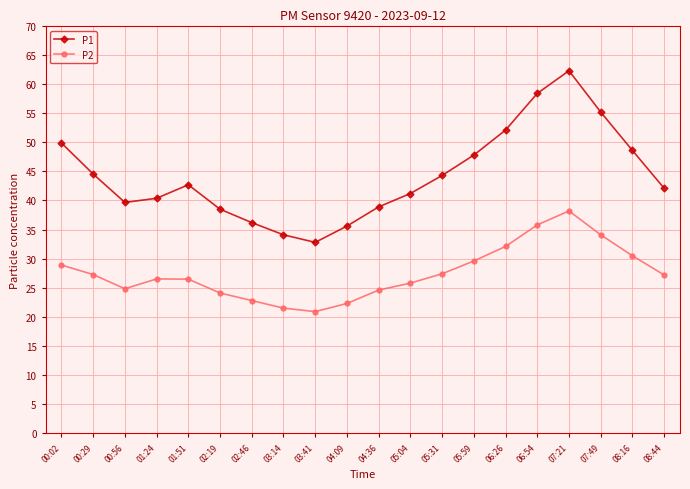

What position from the right is 03:14?

13